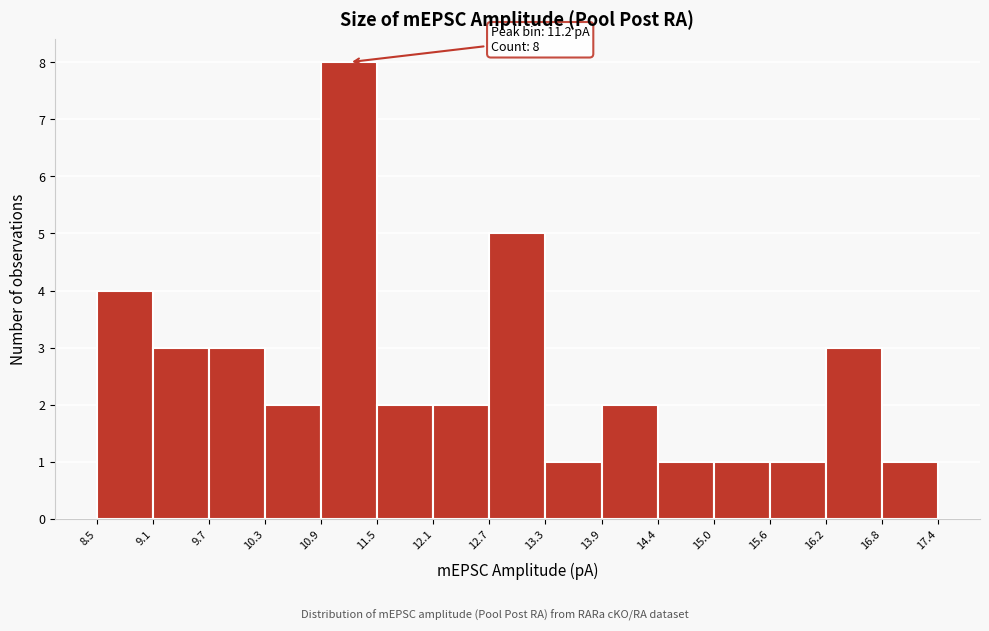

Over which range of the x-axis is the bar tallest?

10.9 to 11.5